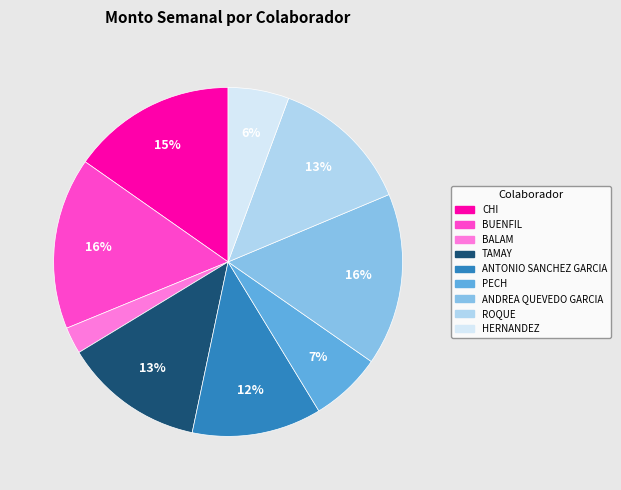

Is there any slice that represents more than half of the pie?

No